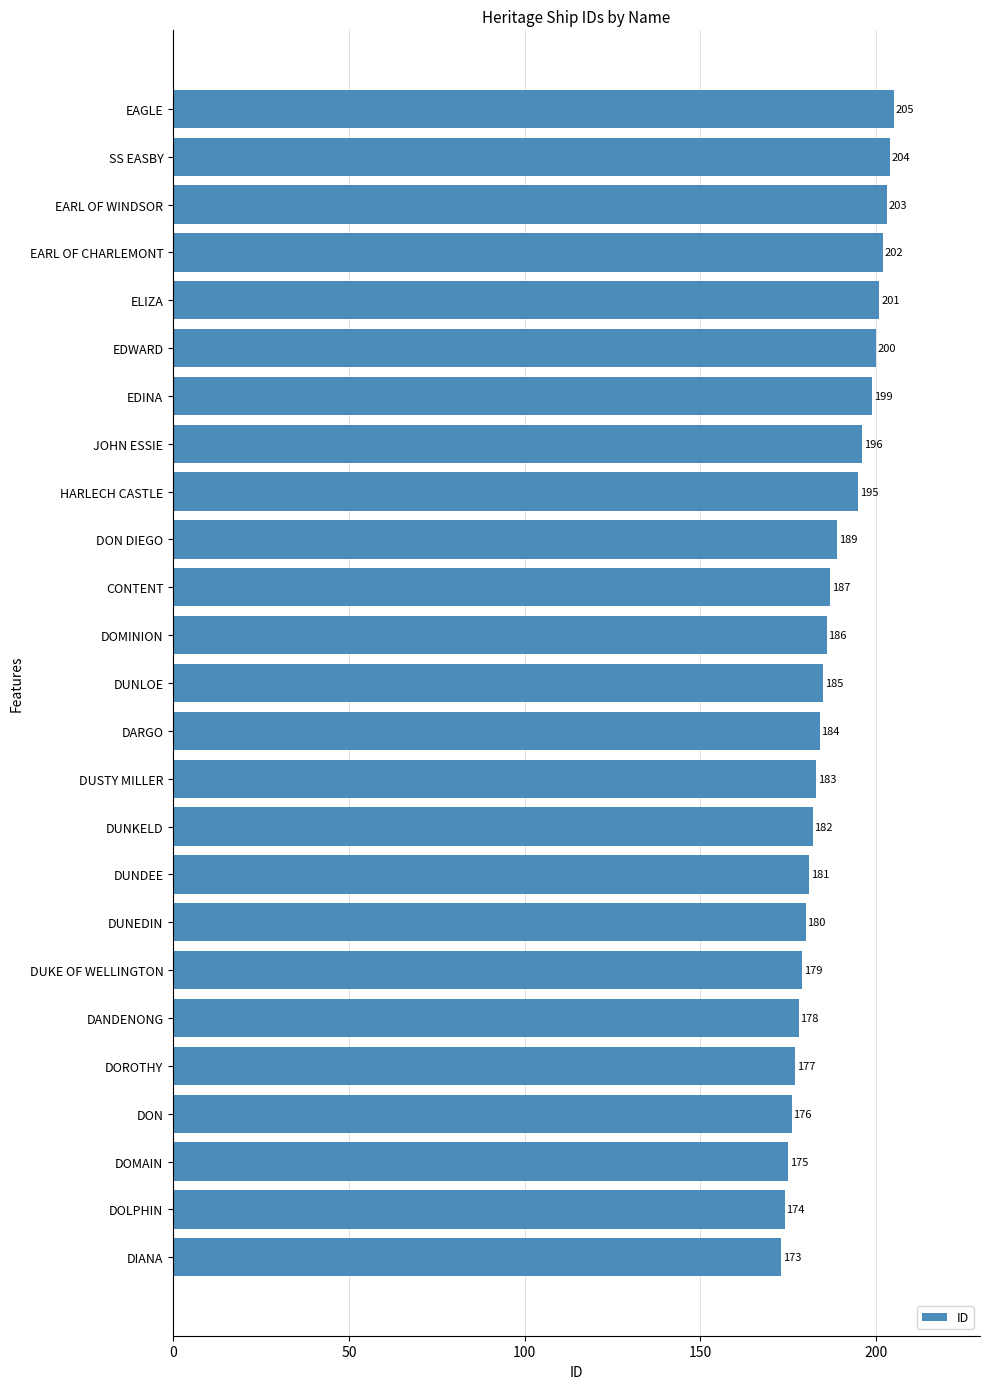

The chart shows a value of 205 at EAGLE. True or false?

True